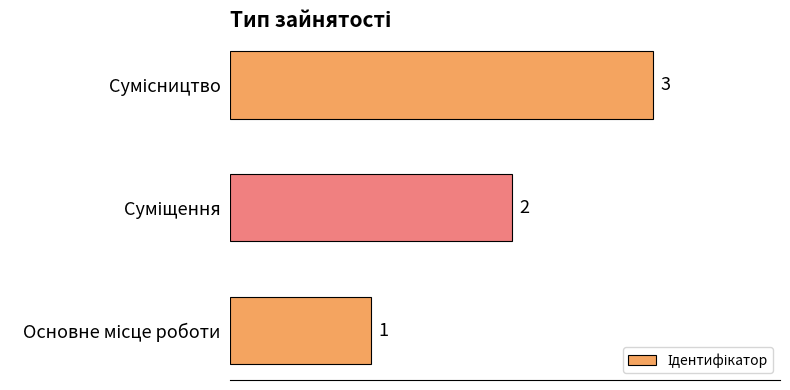

Are the bars horizontal?

Yes